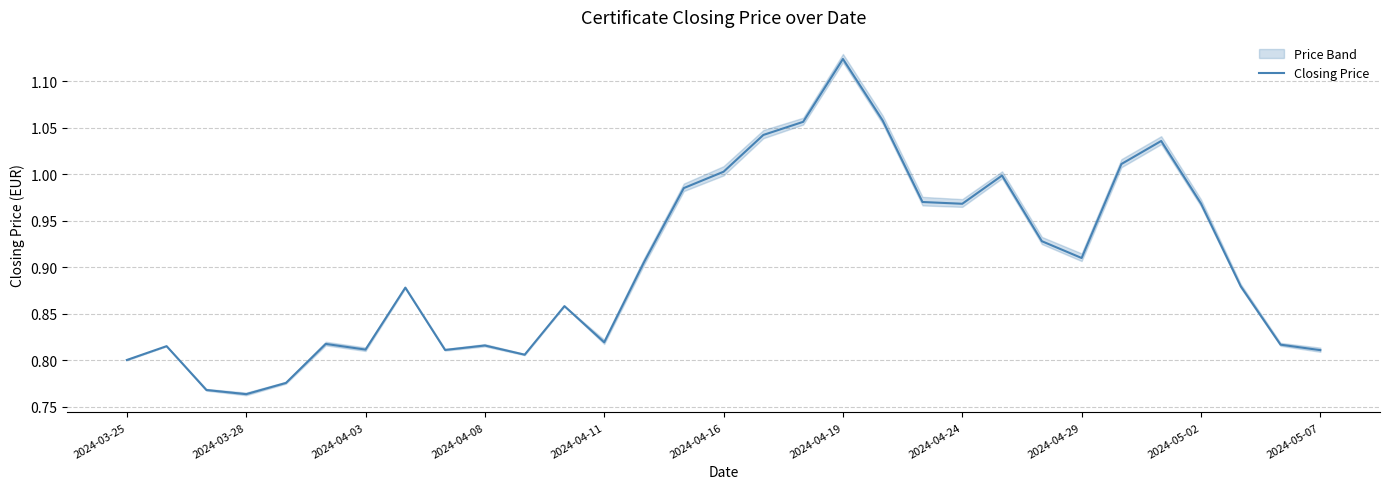

Reading left to right, extract all data points from this chart.

0.8	0.8	0.8	0.8	0.8	0.8	0.8	0.9	0.8	0.8	0.8	0.9	0.8	0.9	1.0	1.0	1.0	1.1	1.1	1.1	1.0	1.0	1.0	0.9	0.9	1.0	1.0	1.0	0.9	0.8	0.8